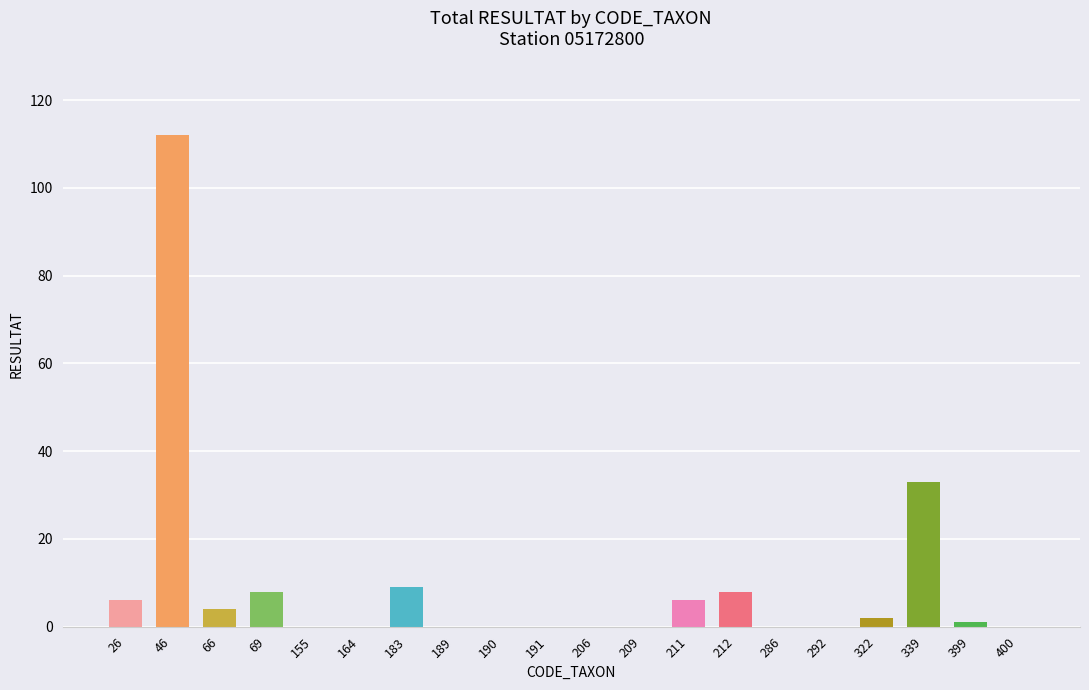

What is the change in value from 46 to 212?

-104